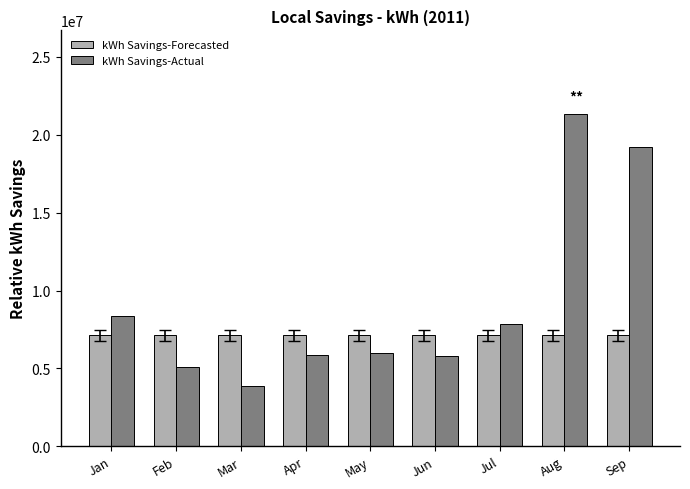

What is the value of the kWh Savings-Actual bar at the 5th from the left?

6010589.0